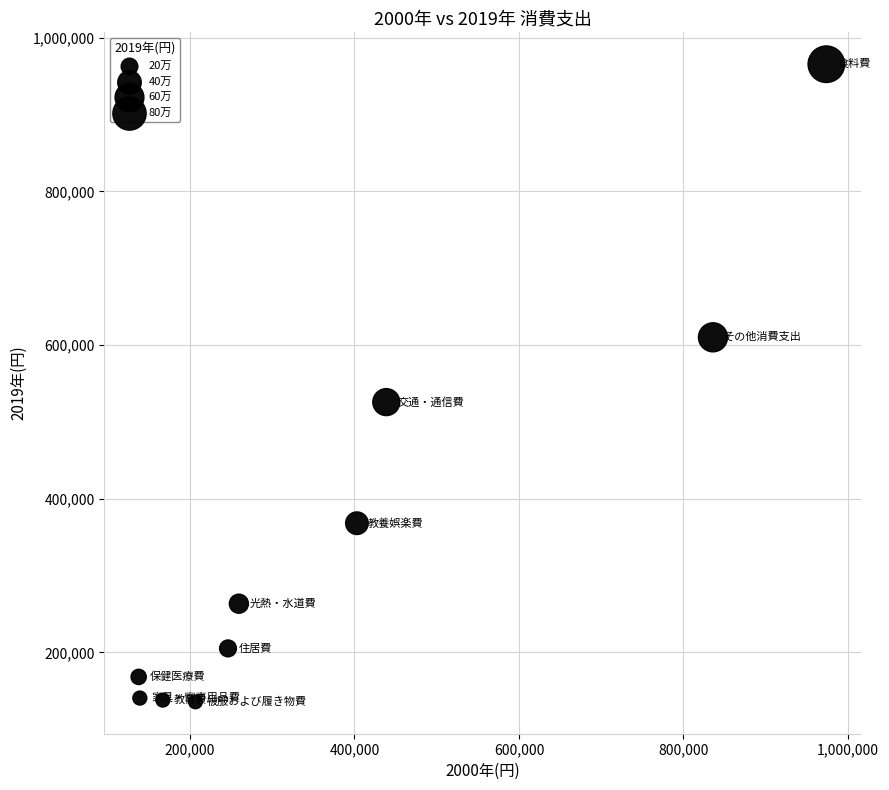

What is the average X value?

380794